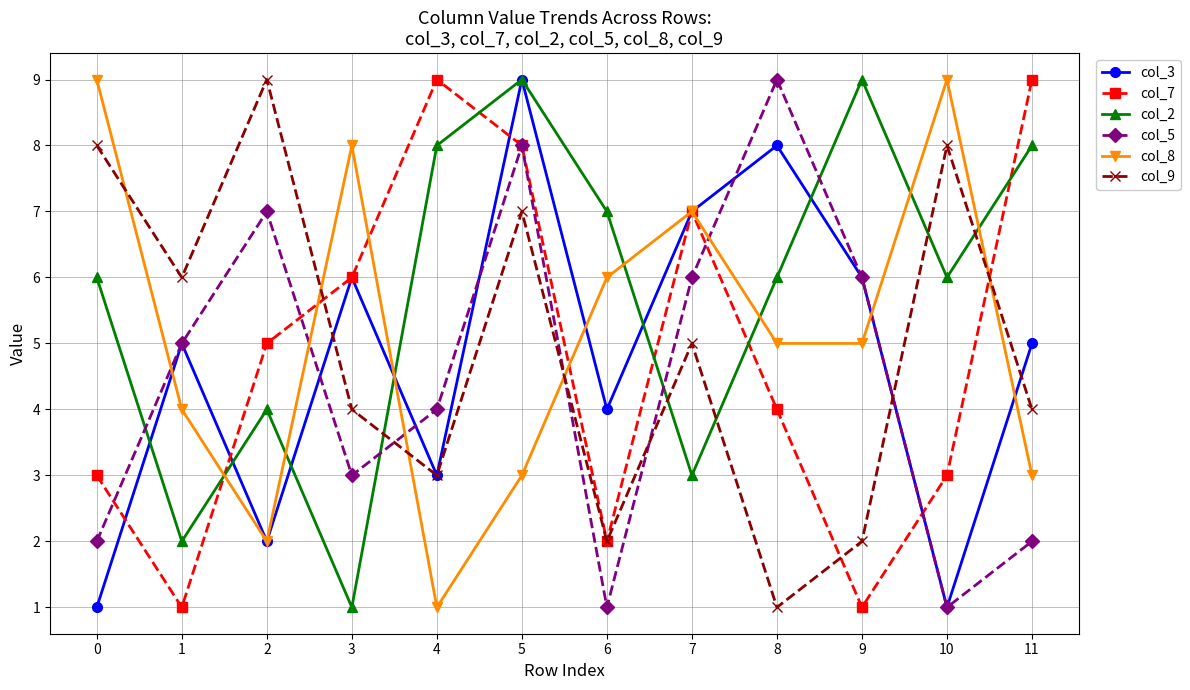

Which series ends up on top after the final intersection of col_9 and col_5?

col_9